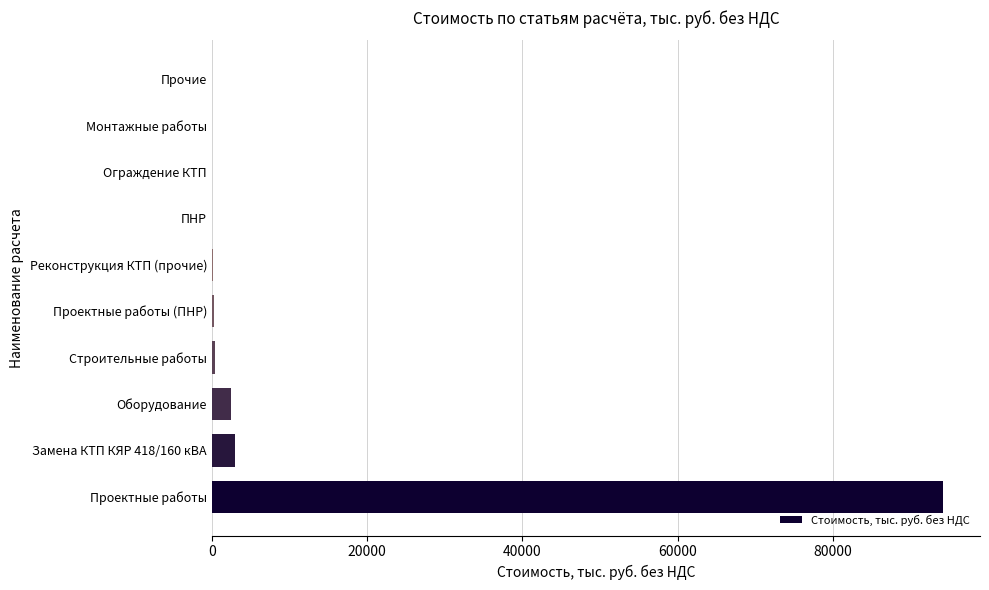

Count the number of data series in this chart.

1